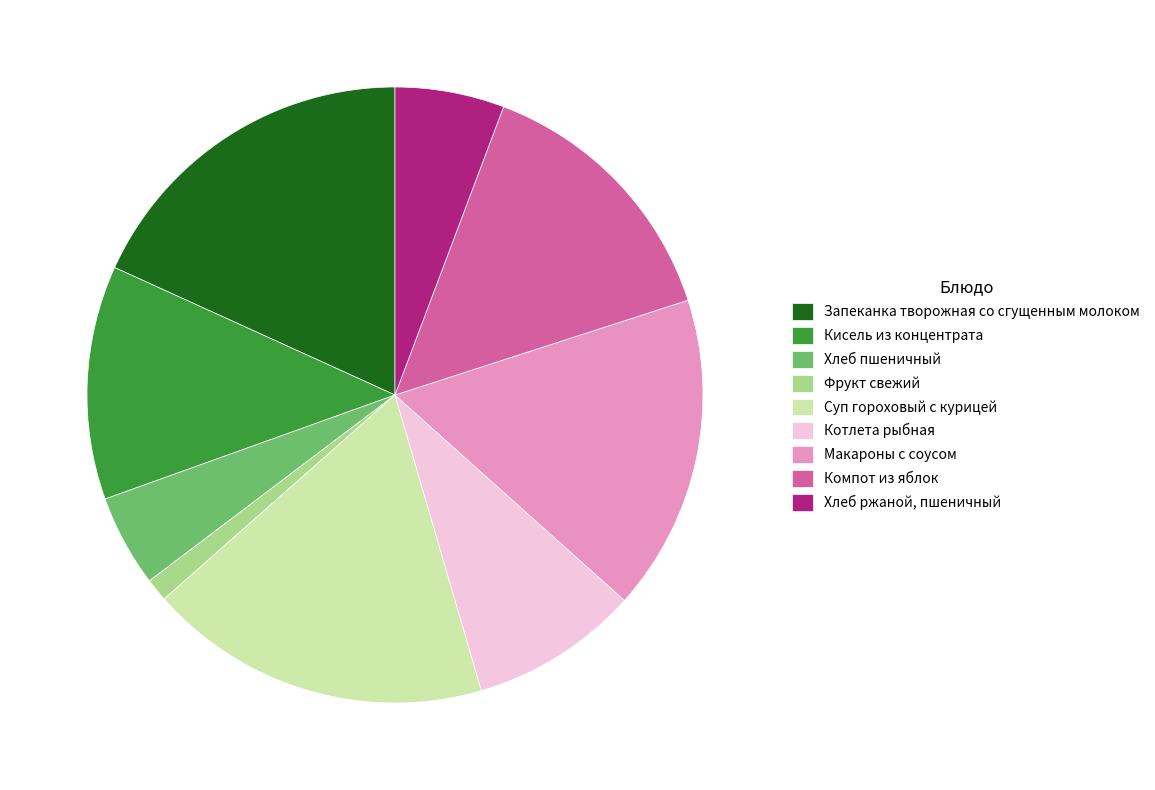

Does Компот из яблок represent more than half of the total?

No